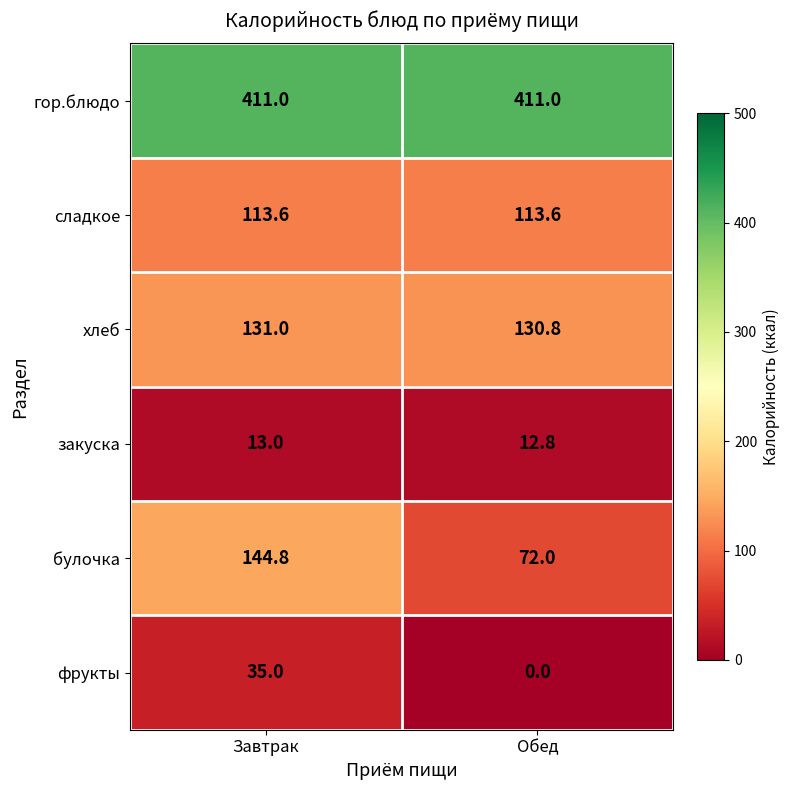

What is the total value across all series at Обед?

740.2